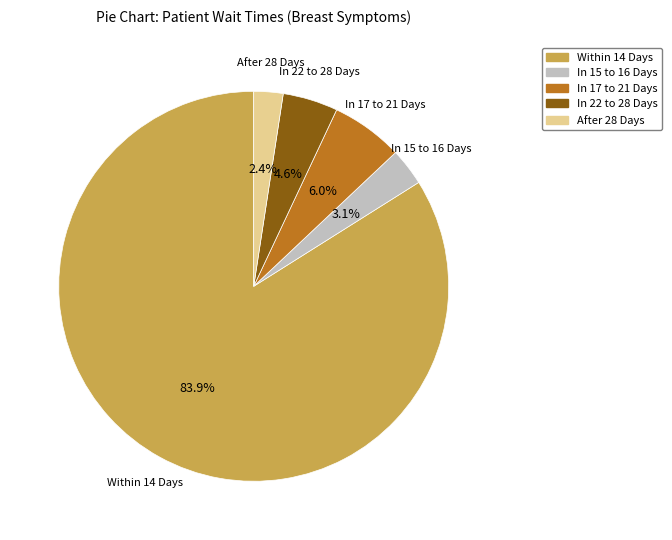

Is there a majority slice in this chart?

Yes